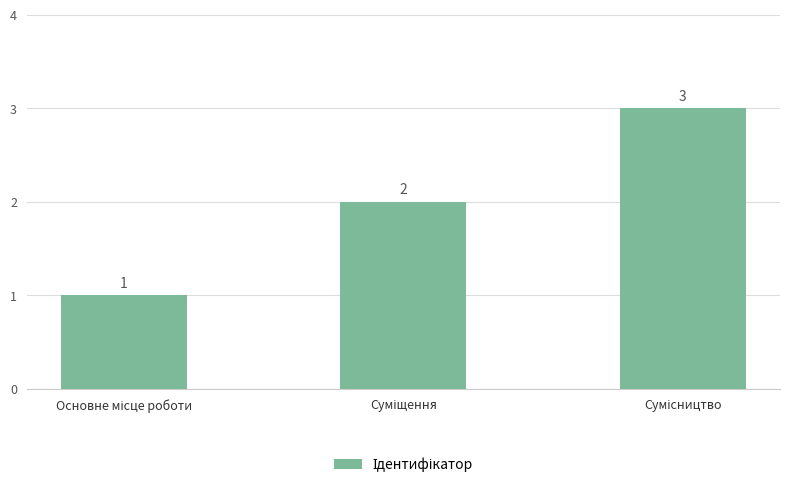

Count the values in the range 1 to 3.

3